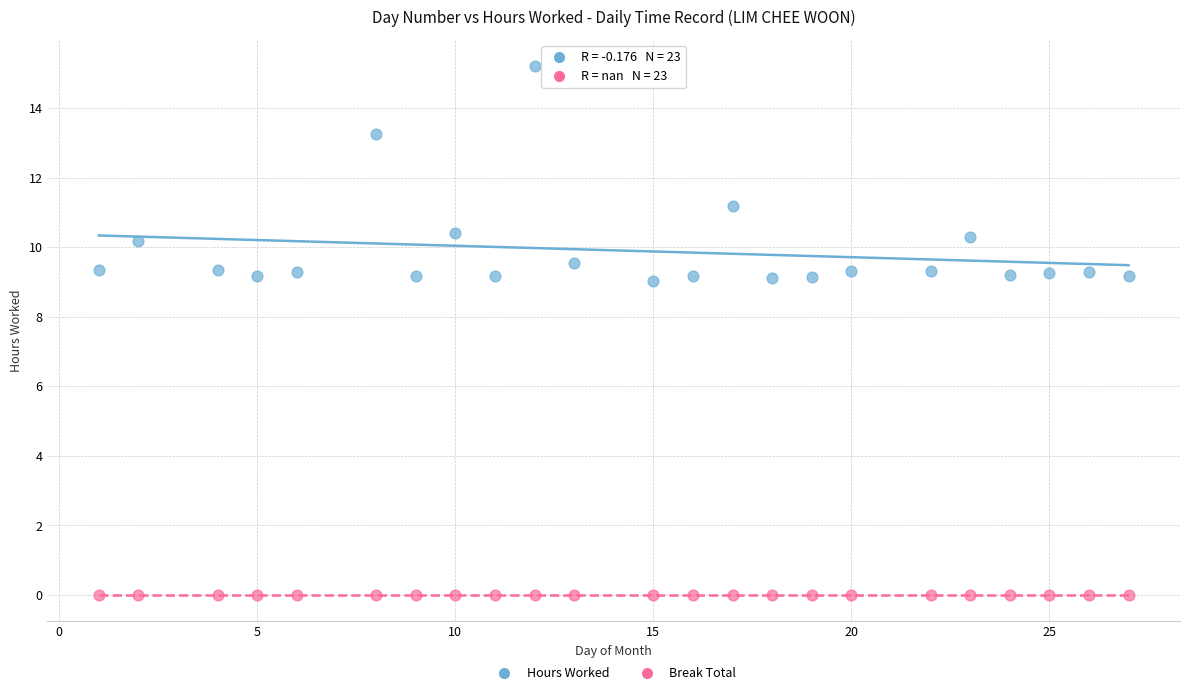

In the Hours Worked series, what Y value is closest to 12?

11.2